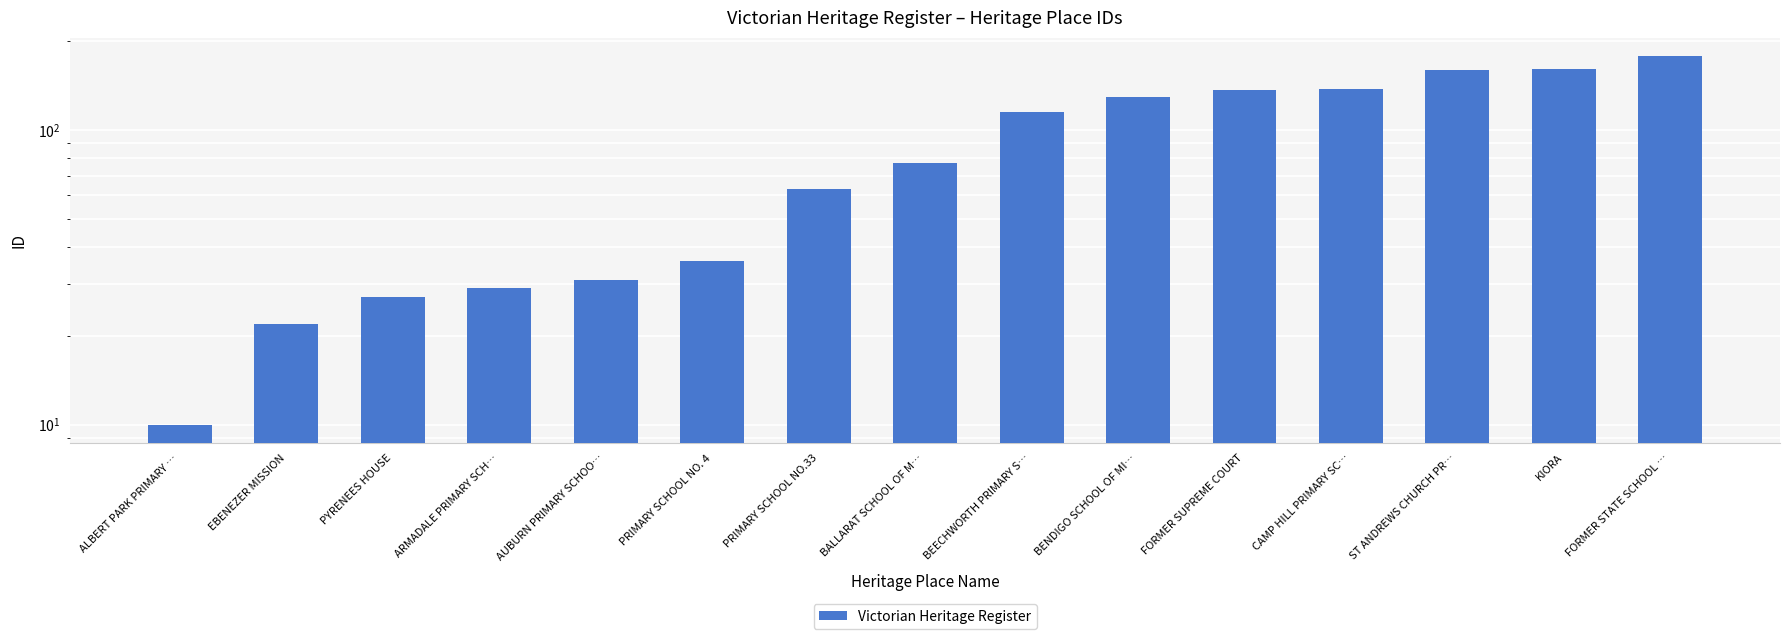

List the labels in order of value, smallest first.

ALBERT PARK PRIMARY …, EBENEZER MISSION, PYRENEES HOUSE, ARMADALE PRIMARY SCH…, AUBURN PRIMARY SCHOO…, PRIMARY SCHOOL NO. 4, PRIMARY SCHOOL NO.33, BALLARAT SCHOOL OF M…, BEECHWORTH PRIMARY S…, BENDIGO SCHOOL OF MI…, FORMER SUPREME COURT, CAMP HILL PRIMARY SC…, ST ANDREWS CHURCH PR…, KIORA, FORMER STATE SCHOOL …